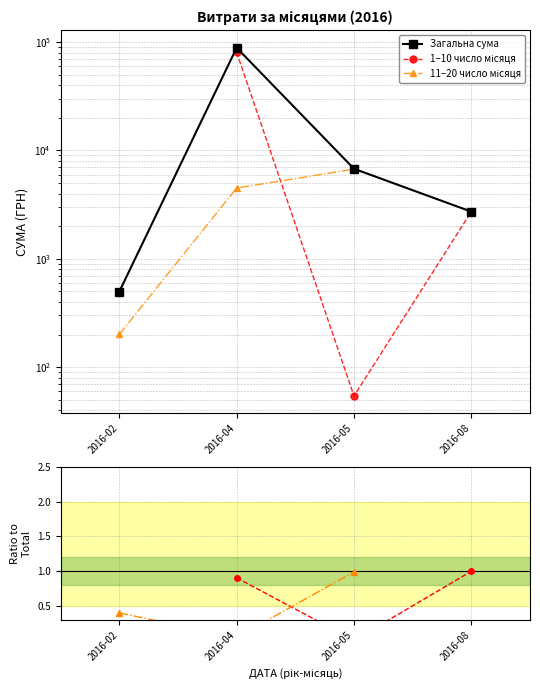

True or false: Загальна сума and 1–10 число місяця intersect in this chart.

False